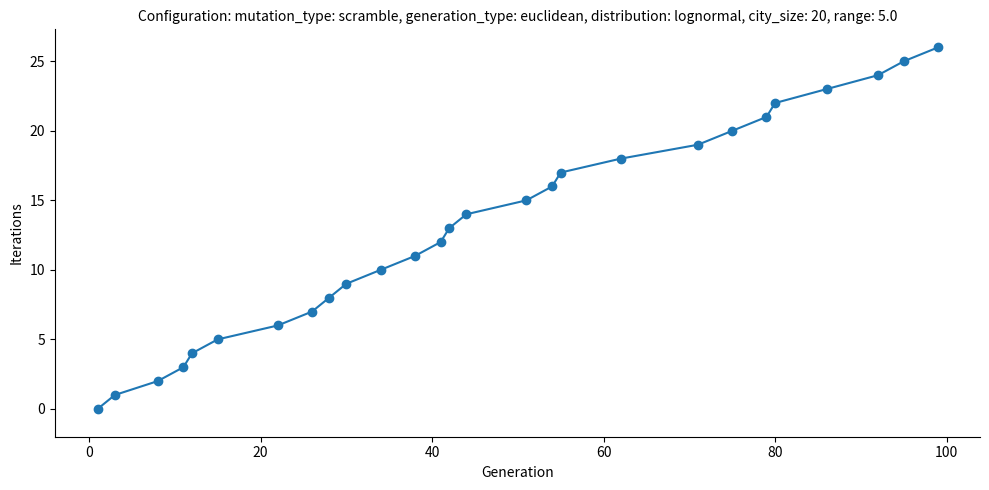

What is the sum of all values?

351